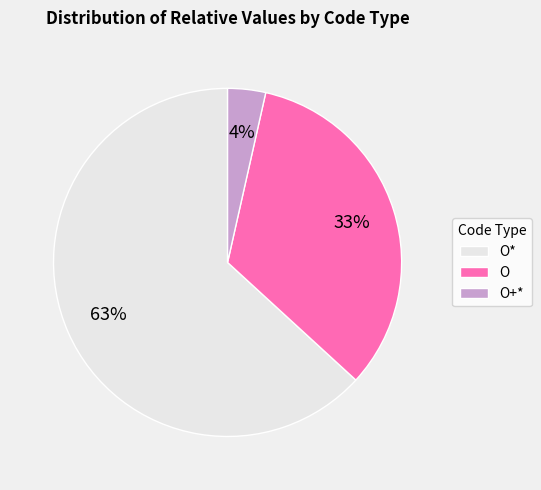

Which category has the smallest portion of the pie?

O+*